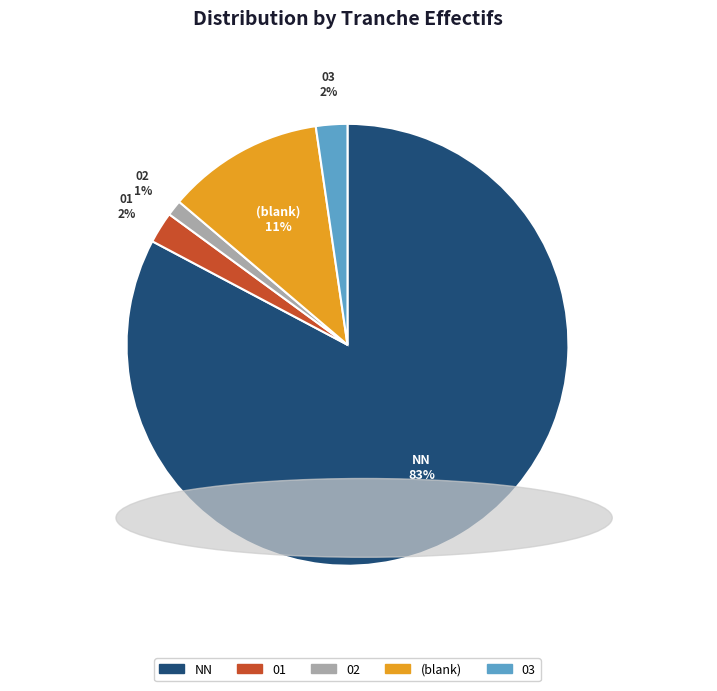

To the nearest percent, what is the average slice percentage?

20%